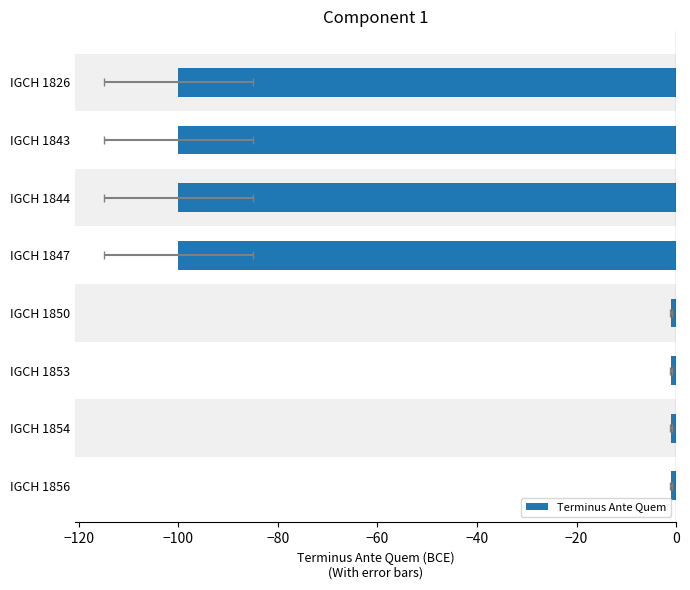

Is it true that the value at IGCH 1847 is -132?

False